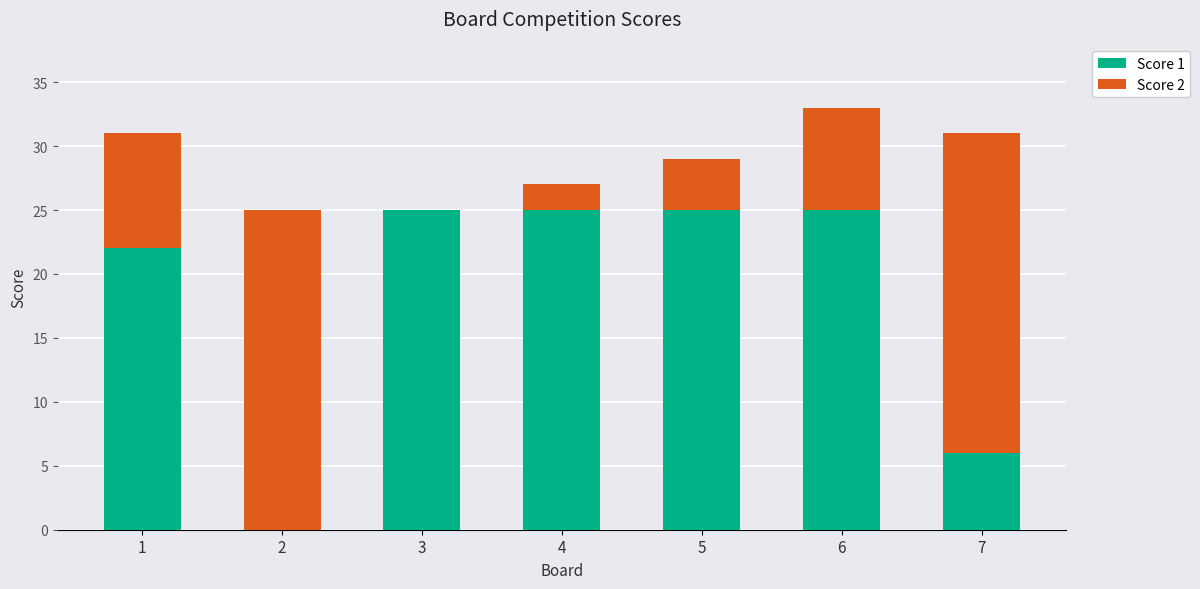

How many data points does each series have?

7